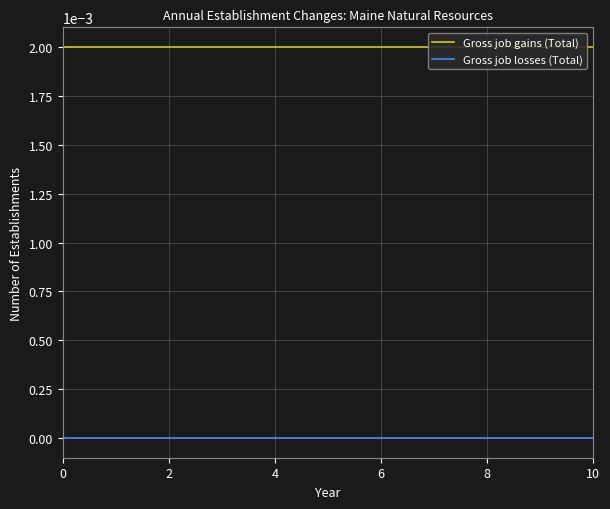

True or false: Gross job gains (Total) and Gross job losses (Total) intersect in this chart.

False